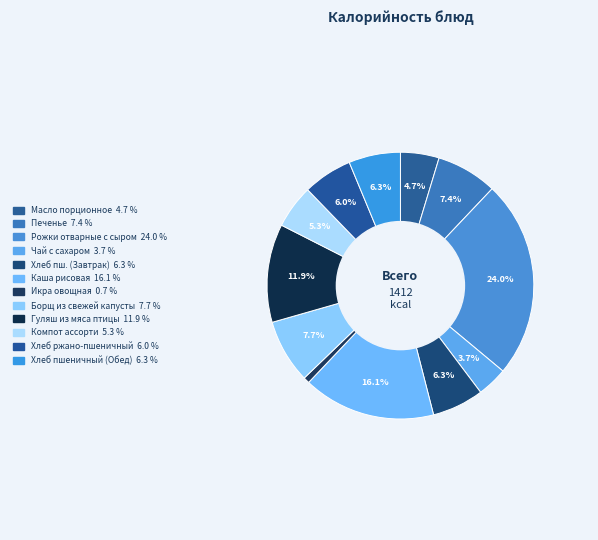

Does any single category account for the majority?

No